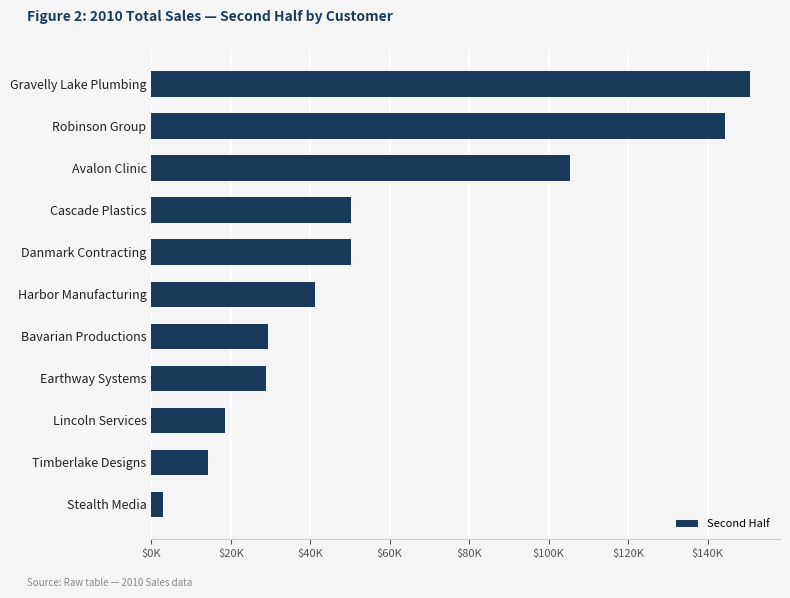

Count the number of categories in the chart.

11